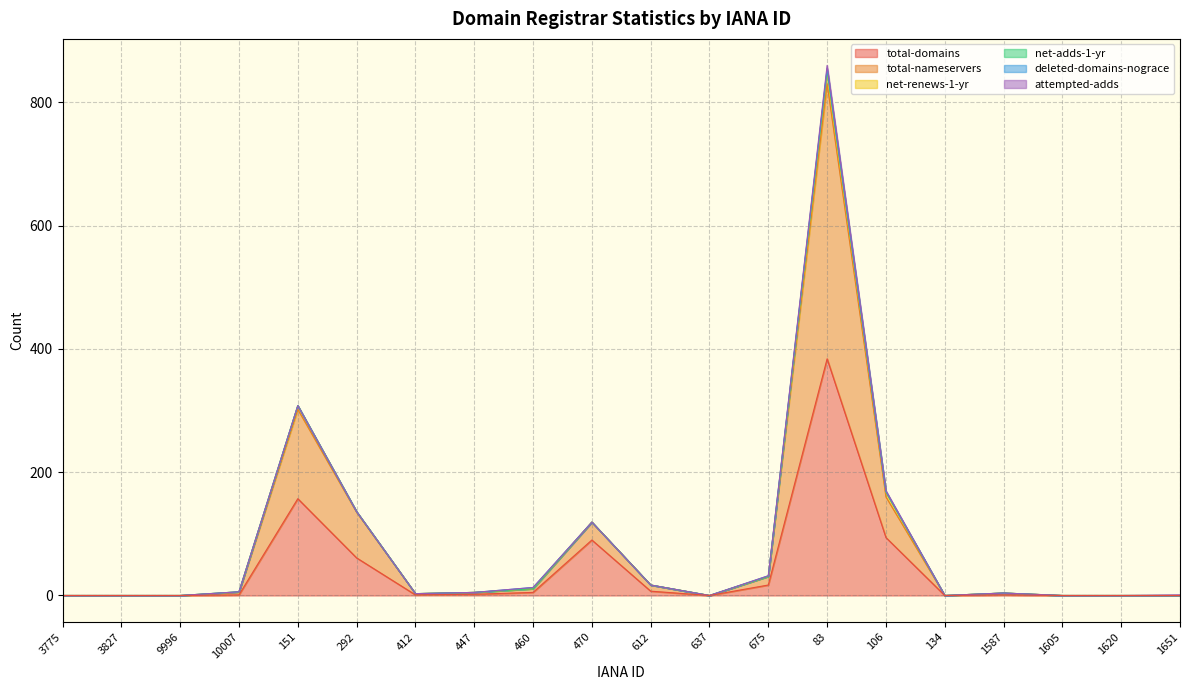

The net-renews-1-yr series shows 12 at 3827. True or false?

False